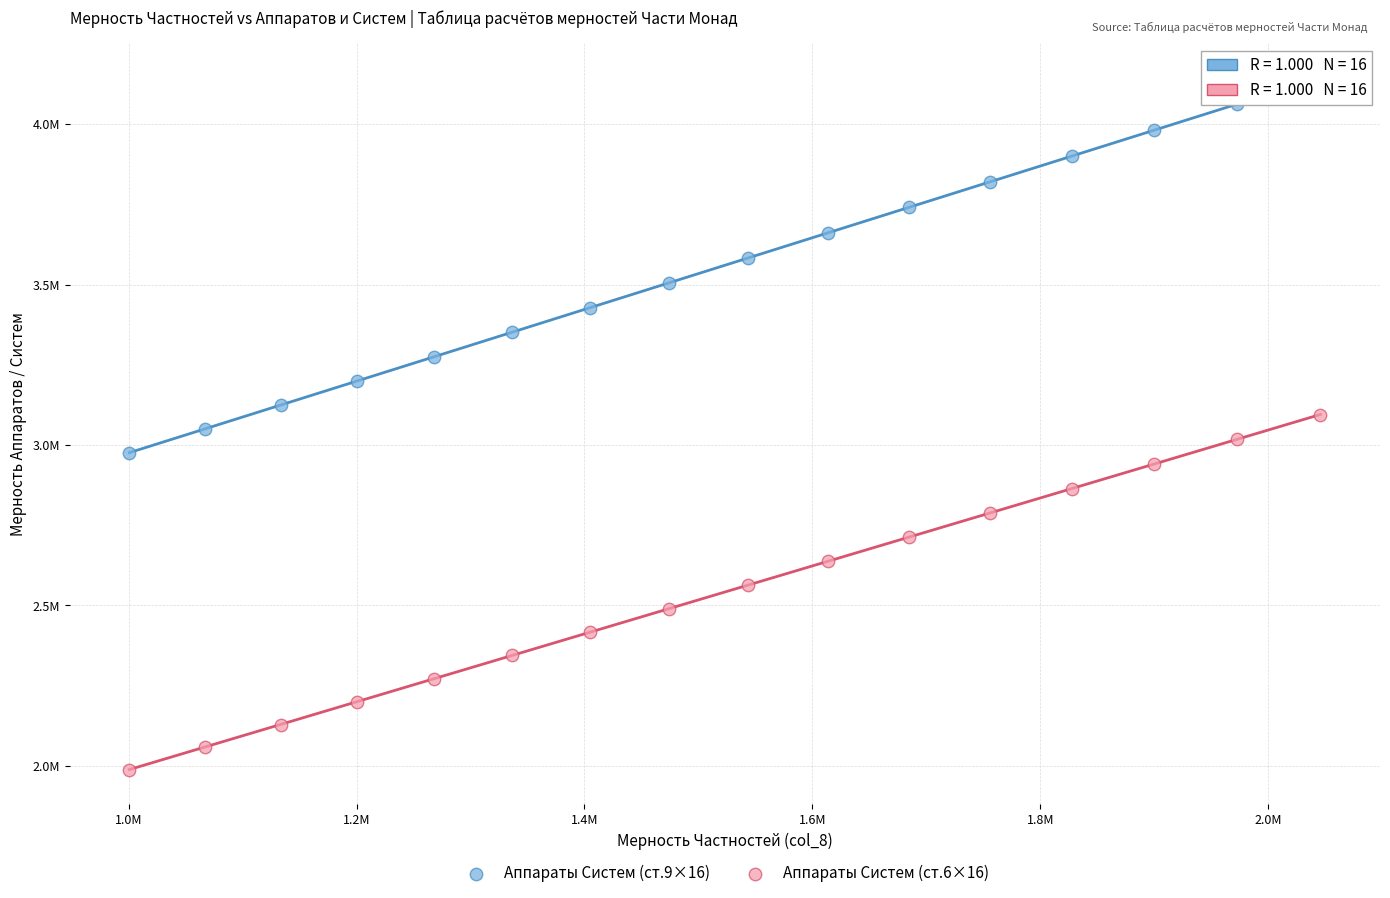

Which series contains the highest Y value?

Аппараты Систем (ст.9×16)